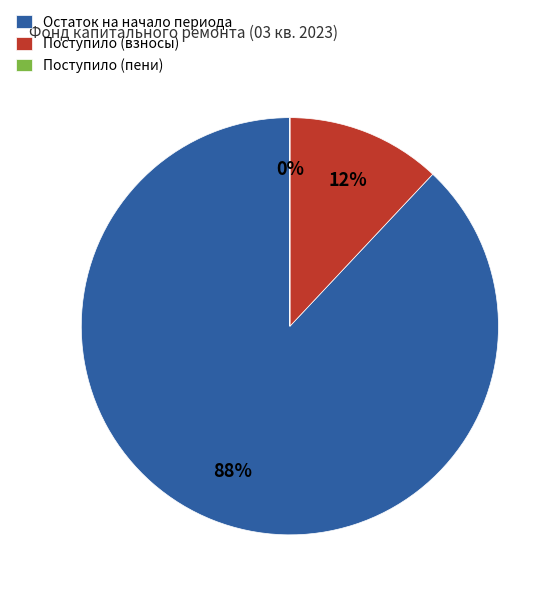

Is the sum of Поступило (взносы) and Остаток на начало периода greater than half?

Yes